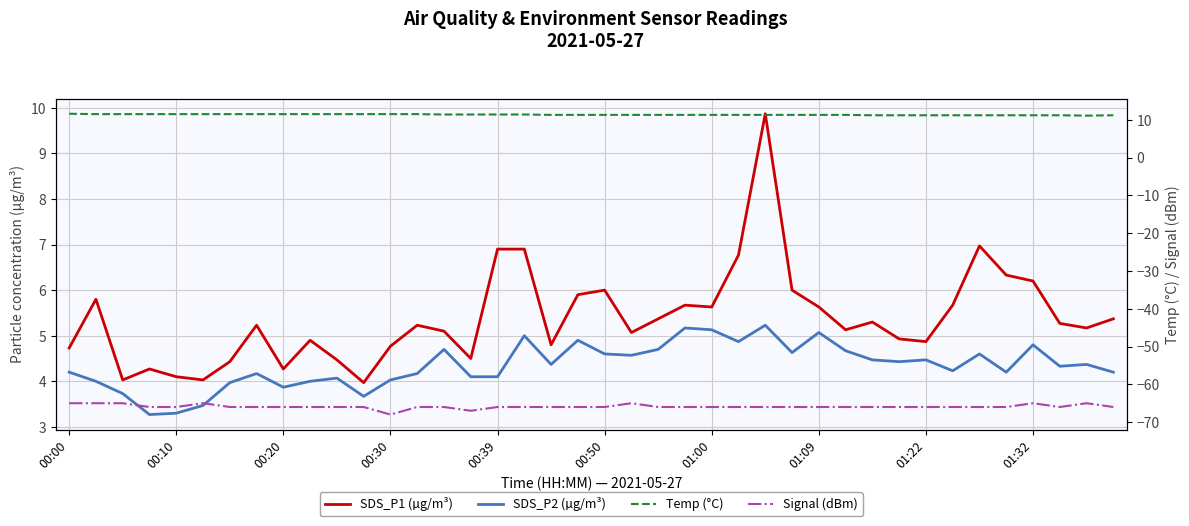

Which series has the largest range (max minus min)?

SDS_P1 (µg/m³)